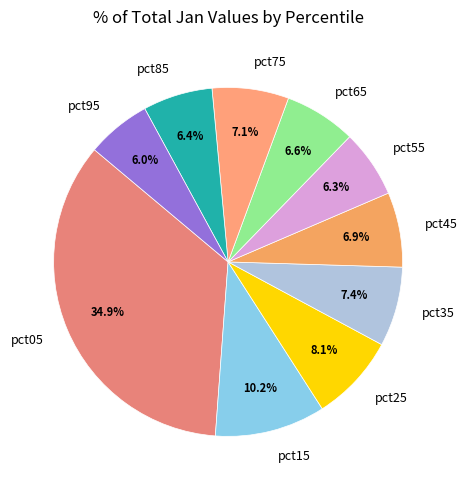

To the nearest percent, what is the combined percentage of pct15 and pct05?

45%